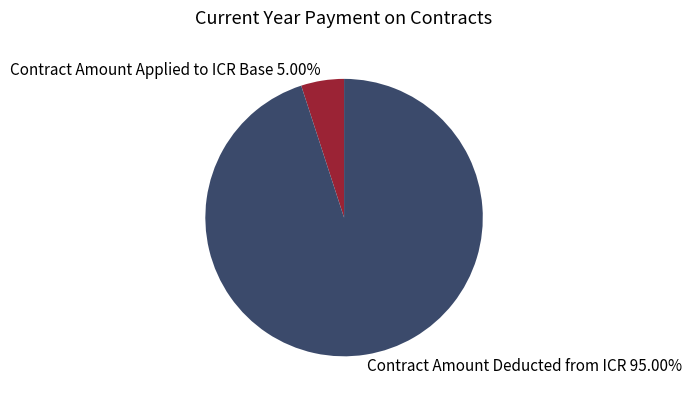

The Contract Amount Deducted from ICR slice represents 95% of the pie. True or false?

True